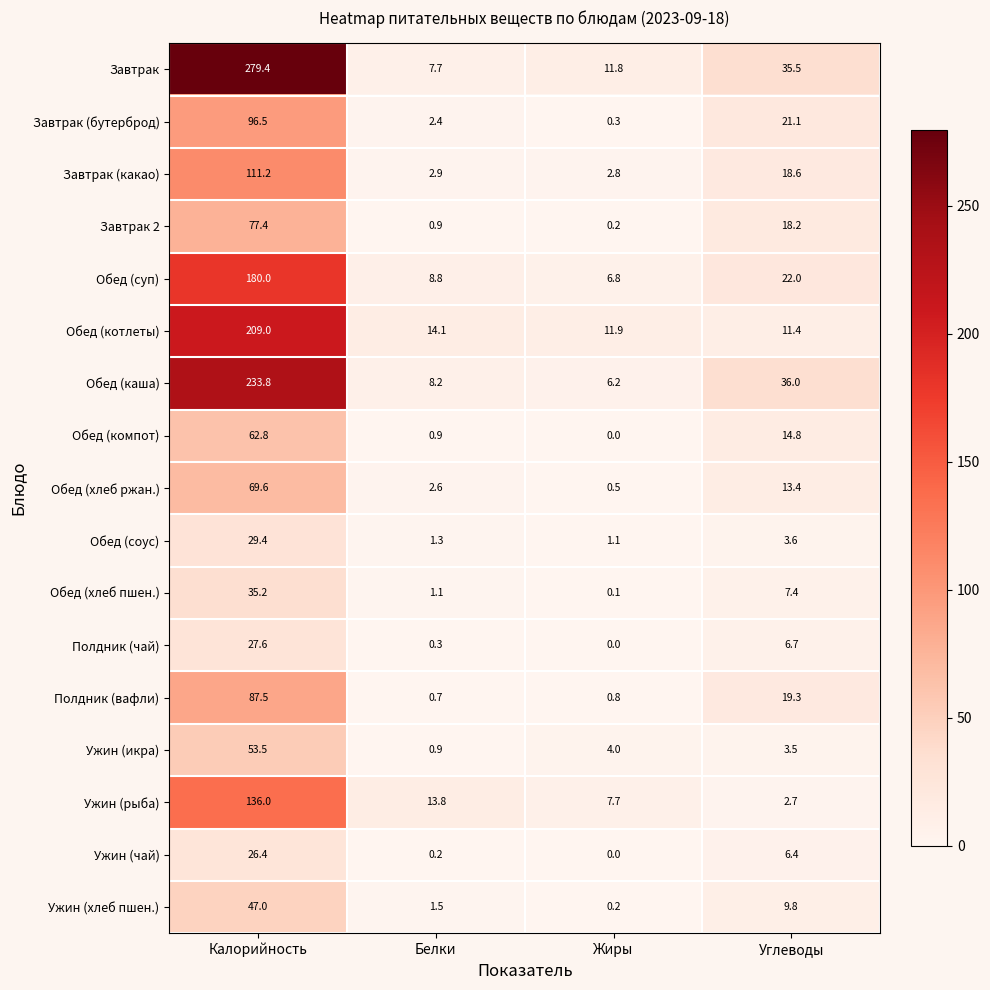

What is the total value across all series at Калорийность?

1762.3